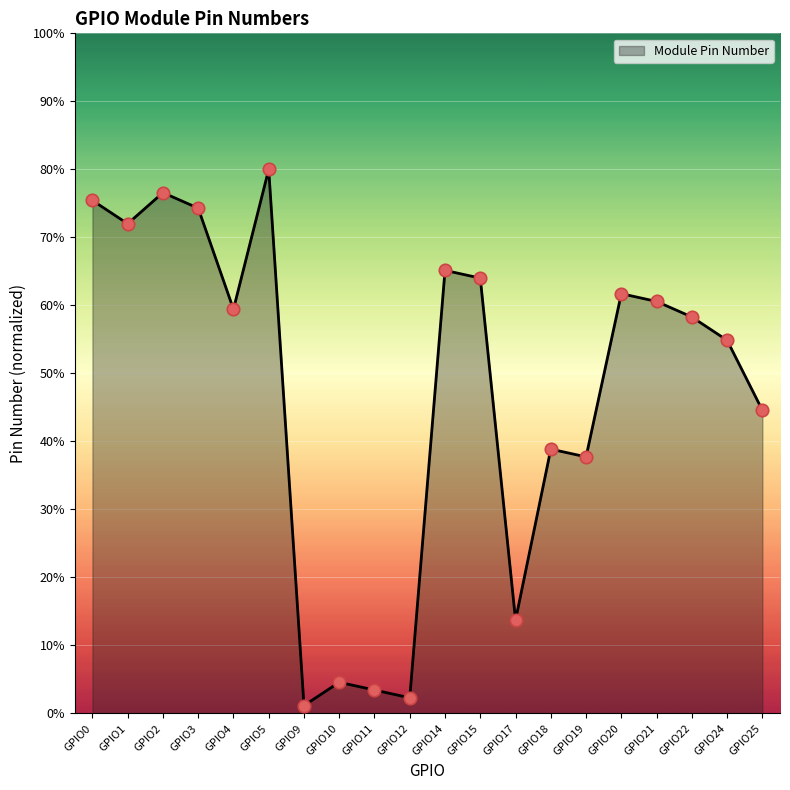

What is the change in value from GPIO4 to GPIO20?

+2.3